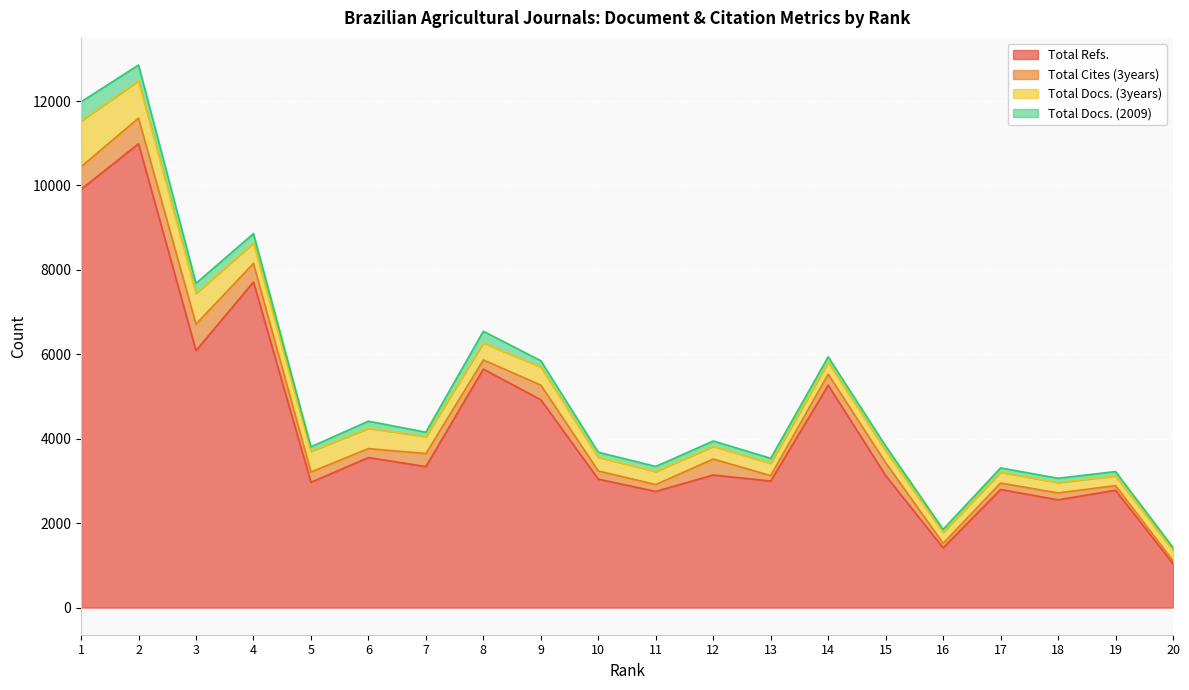

True or false: Total Docs. (3years) and Total Docs. (2009) intersect in this chart.

False